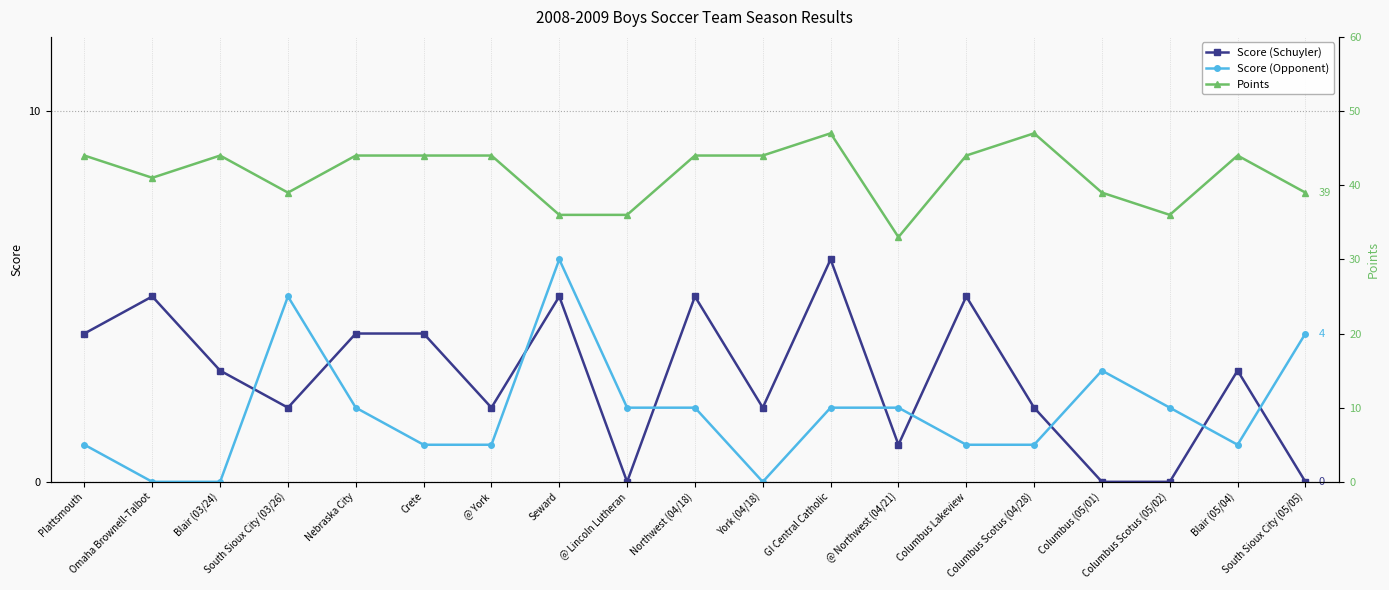

Rank the series at Blair (05/04) from lowest to highest value.

Score (Opponent), Score (Schuyler), Points